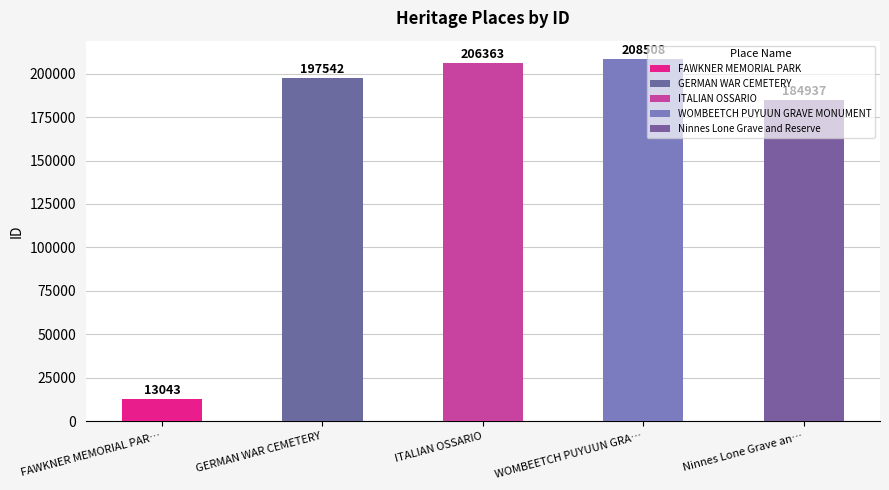

Reading left to right, transcribe all the data shown in this chart.

FAWKNER MEMORIAL PARK=13043	GERMAN WAR CEMETERY=197542	ITALIAN OSSARIO=206363	WOMBEETCH PUYUUN GRAVE MONUMENT=208508	Ninnes Lone Grave and Reserve=184937